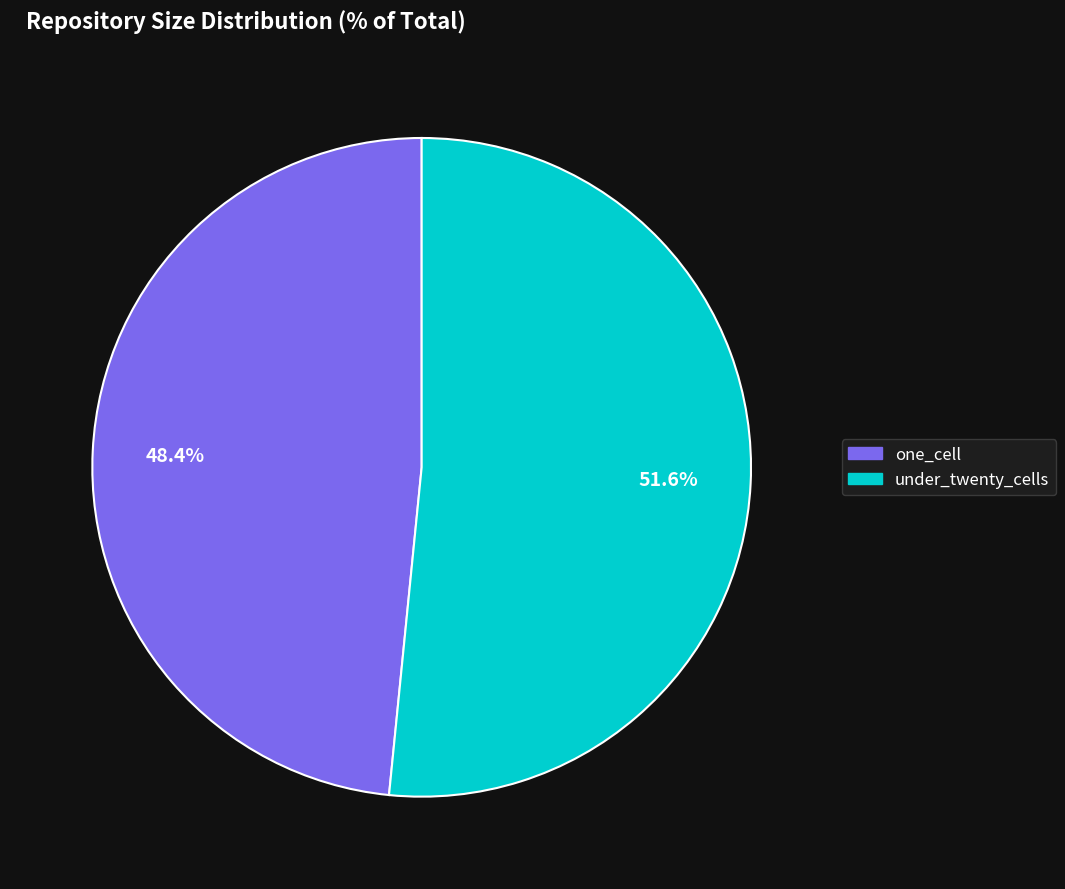

How many slices are in this pie chart?

2